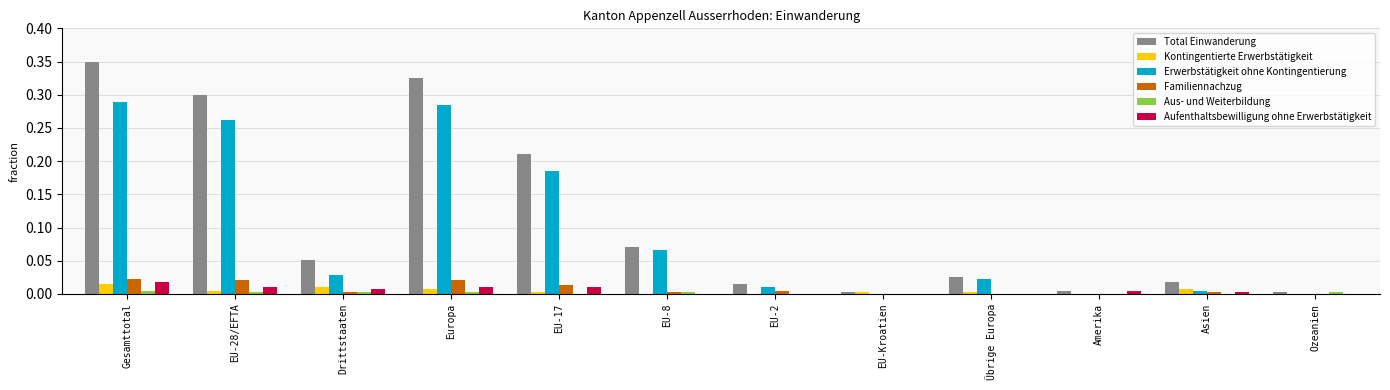

The value of Kontingentierte Erwerbstätigkeit at Europa is 0.0. True or false?

True